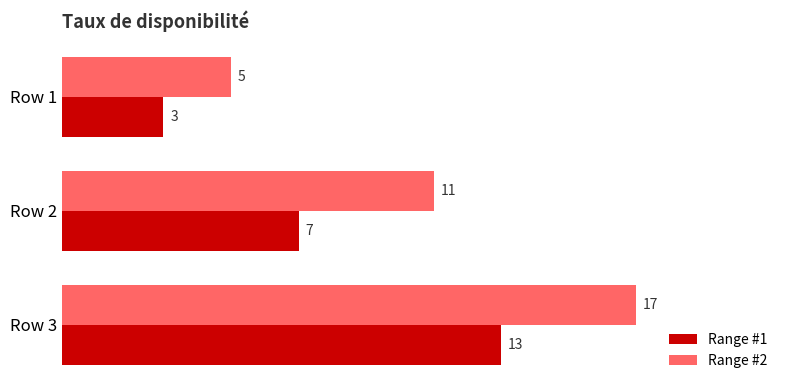

What are all the series names shown in the legend?

Range #1, Range #2